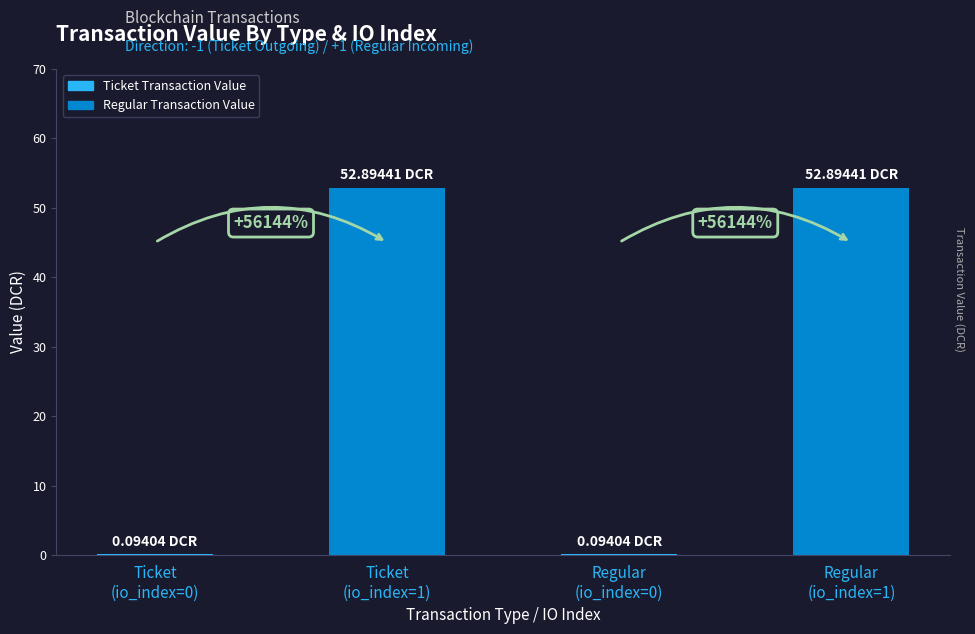

Rank the categories by value from highest to lowest.

Ticket
(io_index=1), Regular
(io_index=1), Ticket
(io_index=0), Regular
(io_index=0)